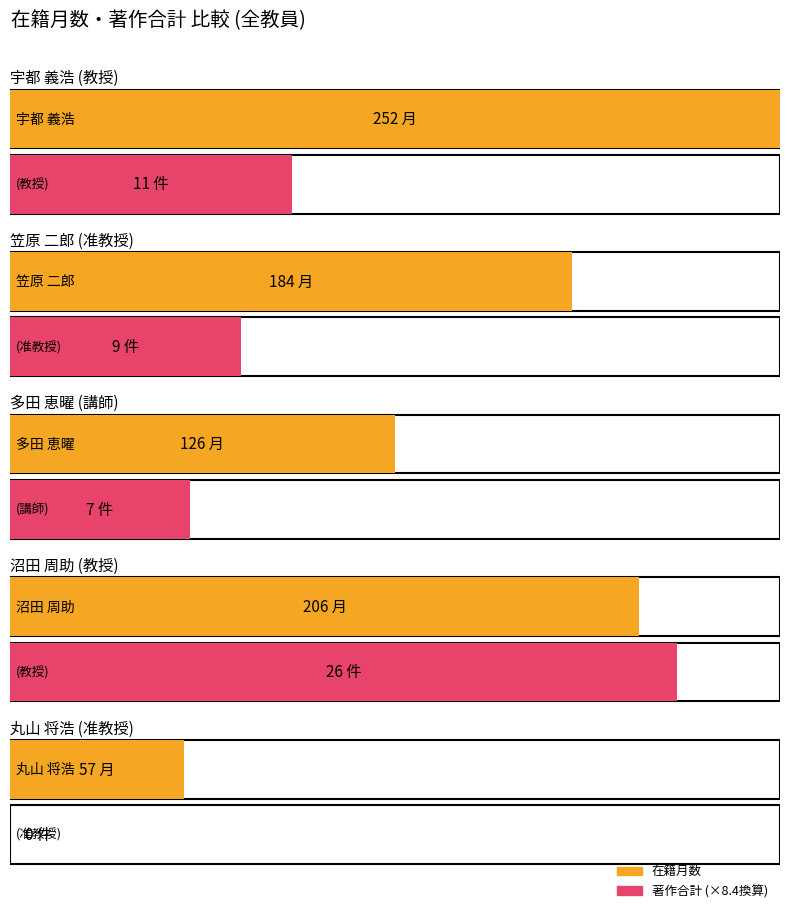

How many data points in 著作合計 are above 9?

2